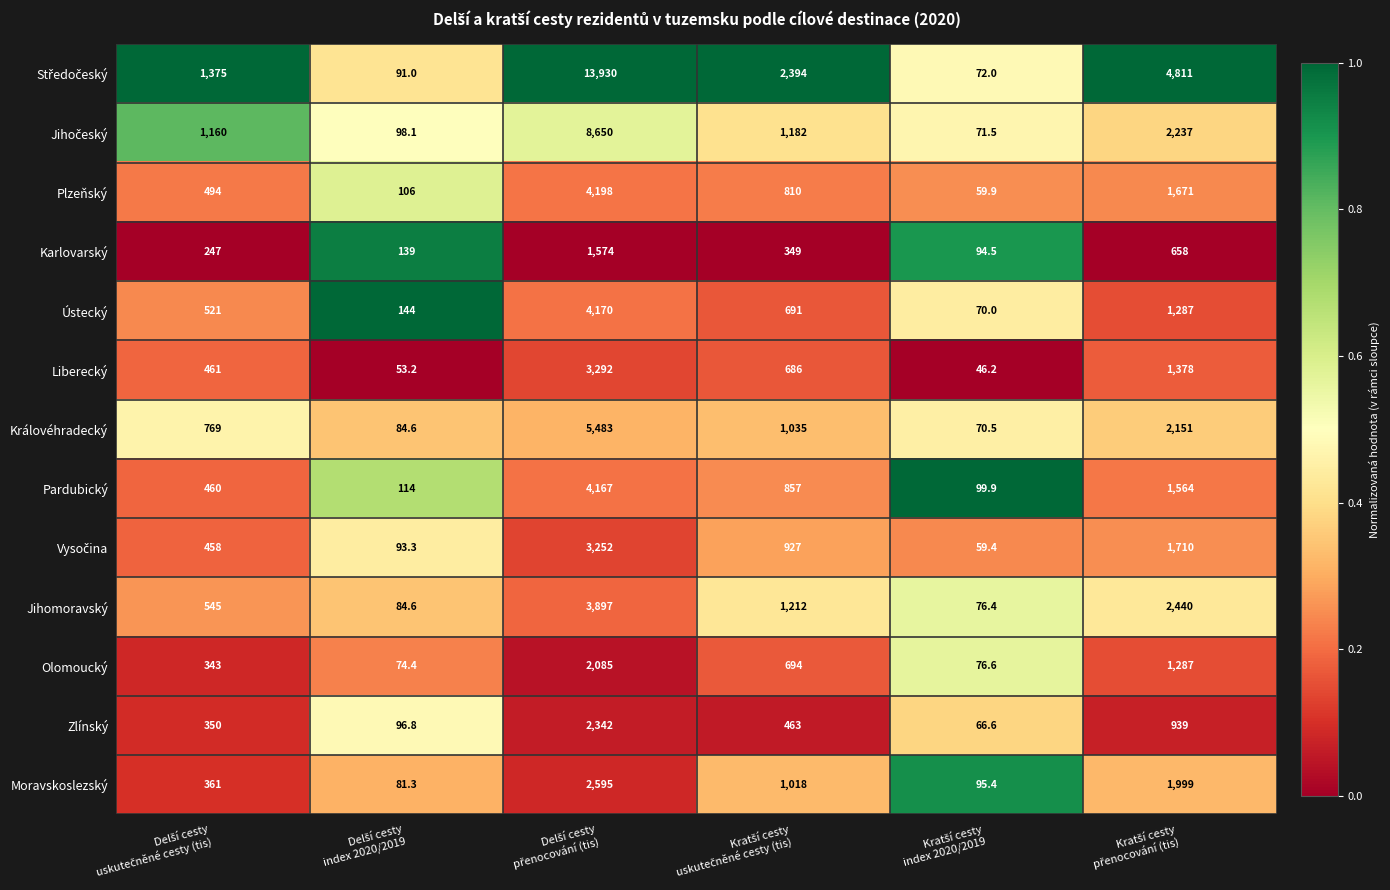

What is the minimum value for Královéhradecký?

70.5